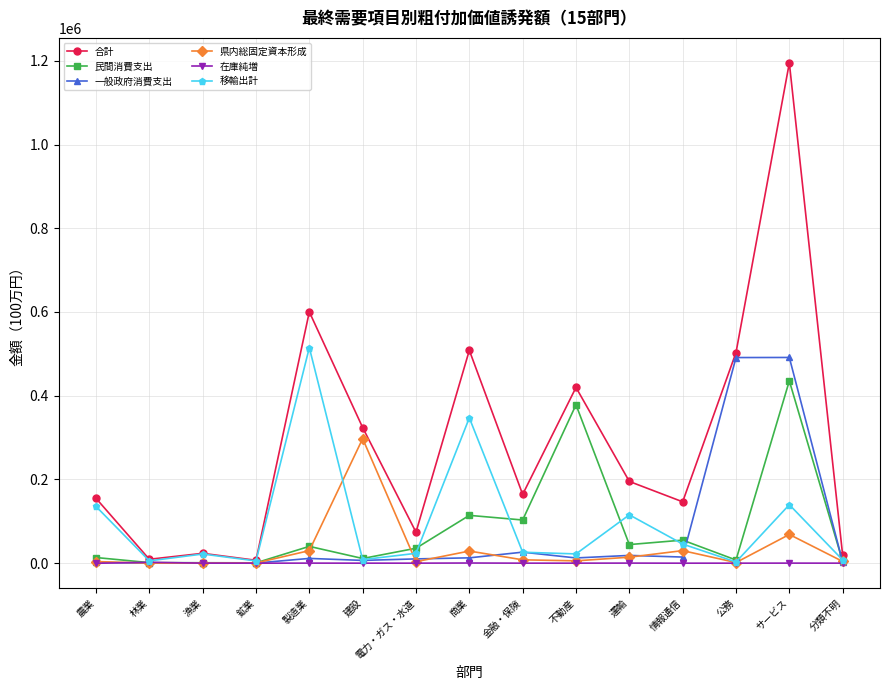

How many data points in 県内総固定資本形成 are less than 5515?

7